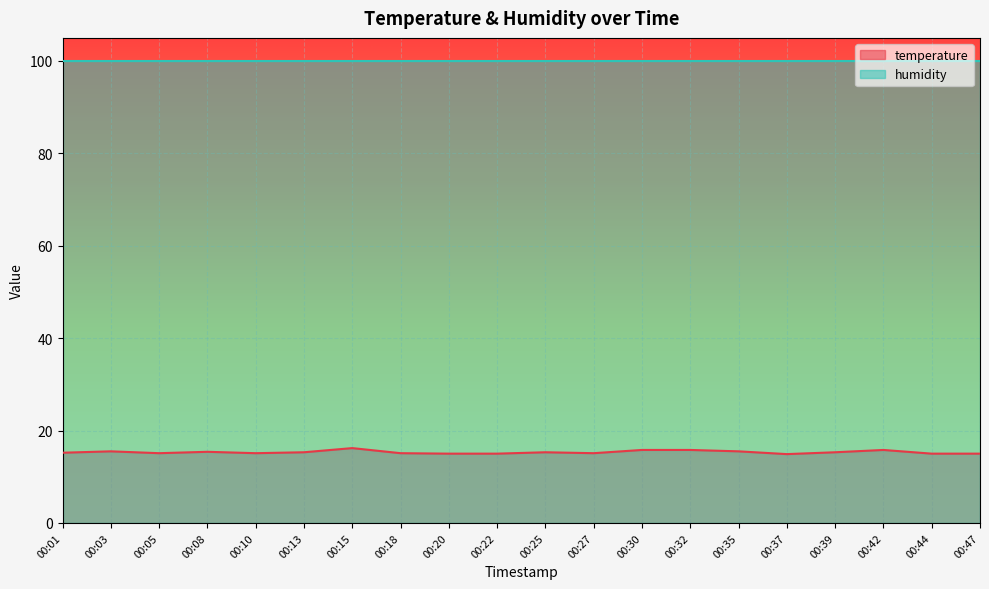

Count the number of categories in the chart.

20